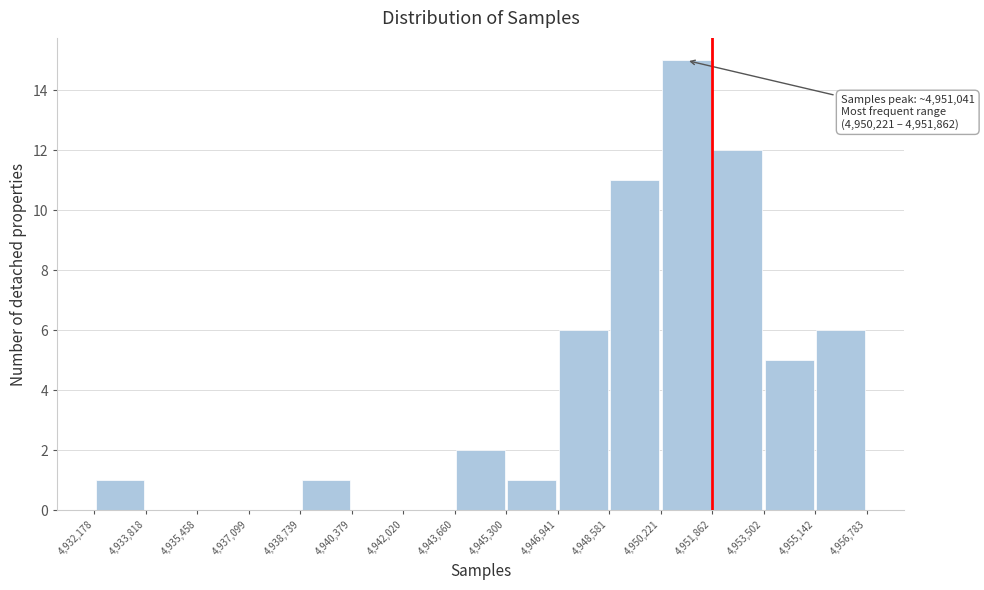

Which range on the x-axis has the tallest bar?

4,950,221 to 4,951,862